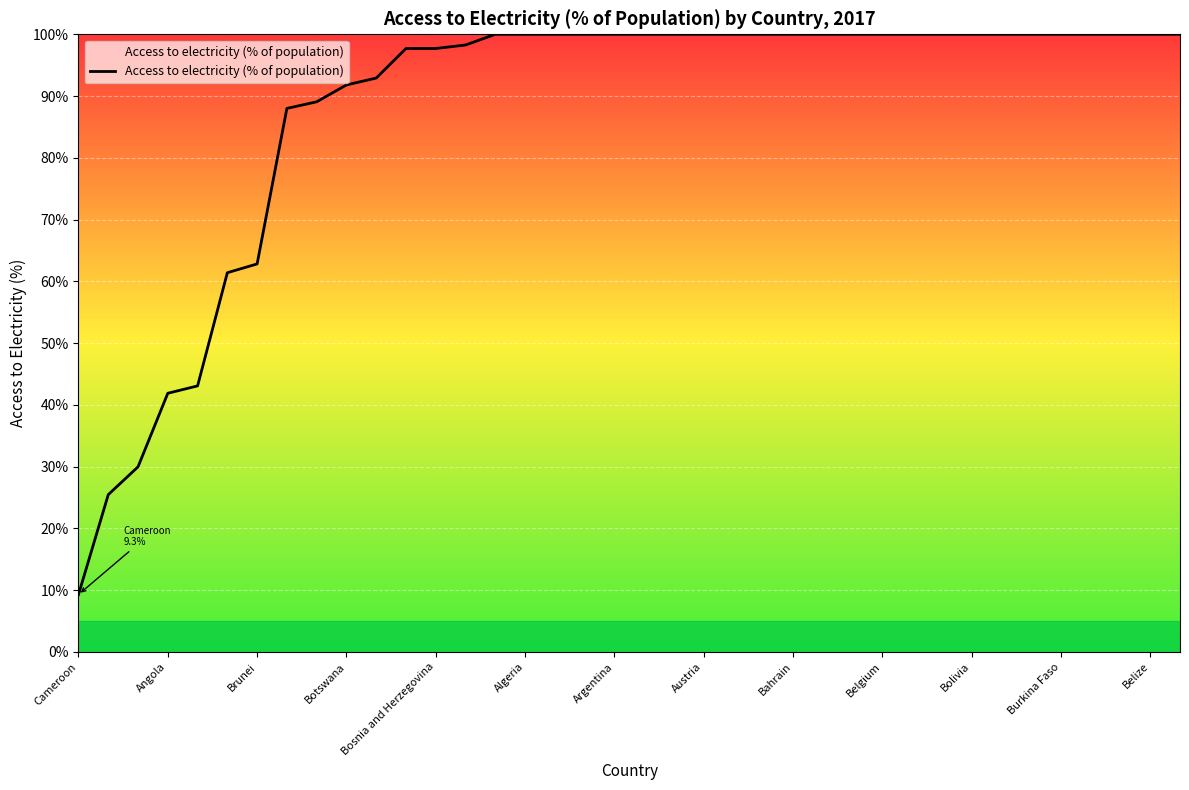

What is the difference between the maximum and minimum values?

90.7